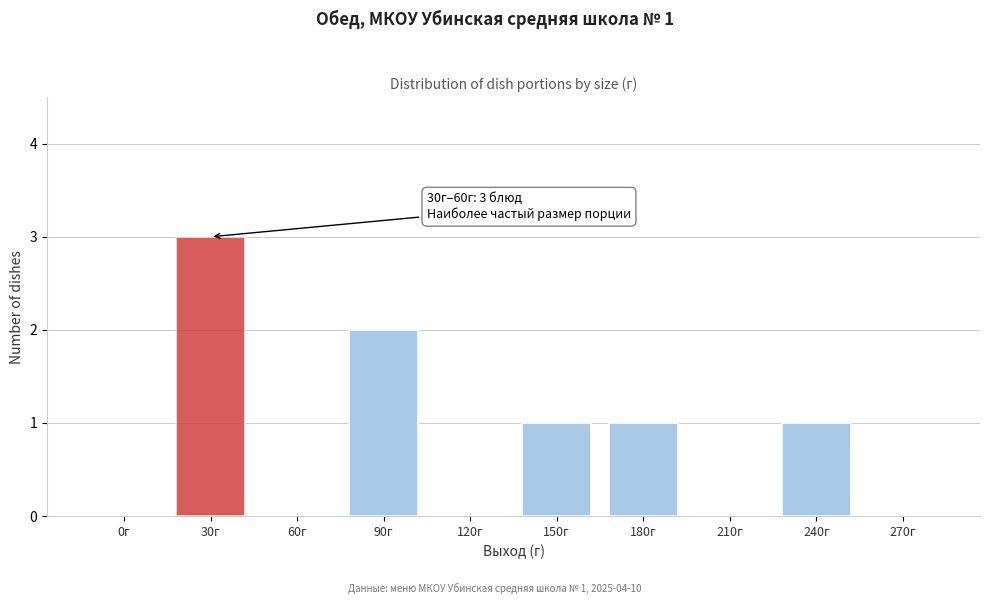

Reading right to left, extract all data points from this chart.

270г=0	240г=1	210г=0	180г=1	150г=1	120г=0	90г=2	60г=0	30г=3	0г=0